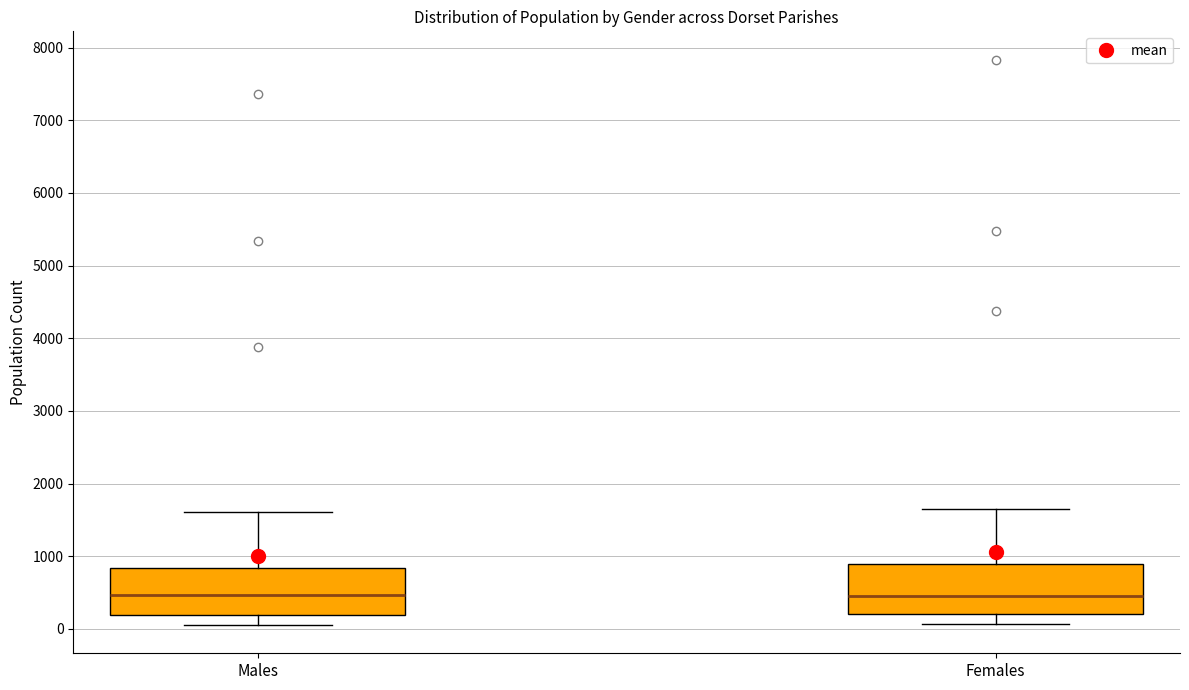

Reading left to right, read every box against the y-axis: the position of its median line, the range the box covers, and the ends of its whiskers. The values are not printed on the chart, so give them approximately, as read against the axis.

Males: median 500, box 200 to 800, whiskers 100 to 1600
Females: median 500, box 200 to 900, whiskers 100 to 1700